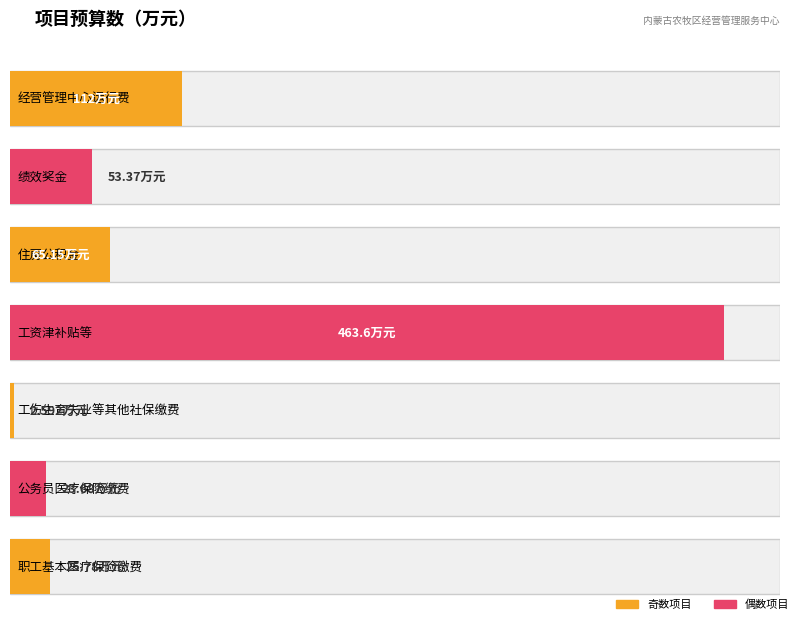

What is the smallest value displayed?

2.6